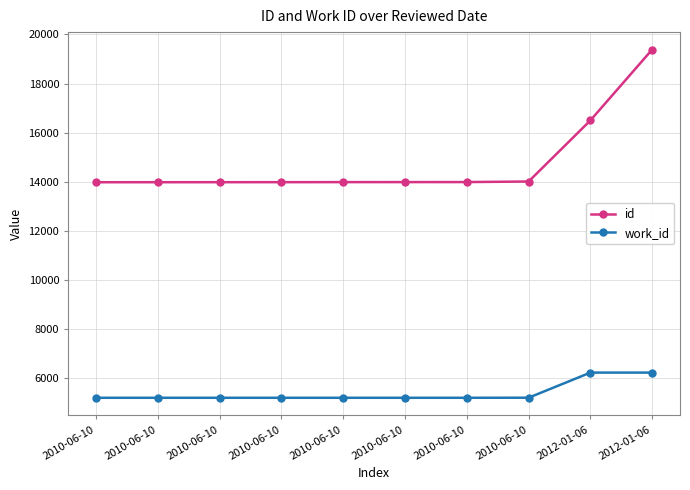

True or false: id has more than 1 points higher than both neighbors.

False